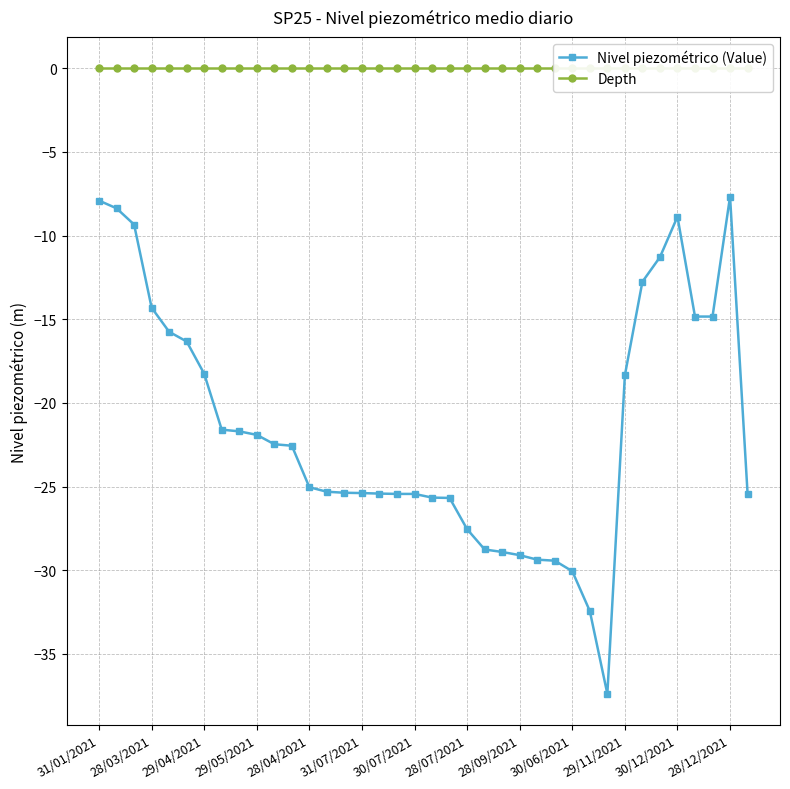

What is the maximum value for Nivel piezométrico (Value)?

-7.7